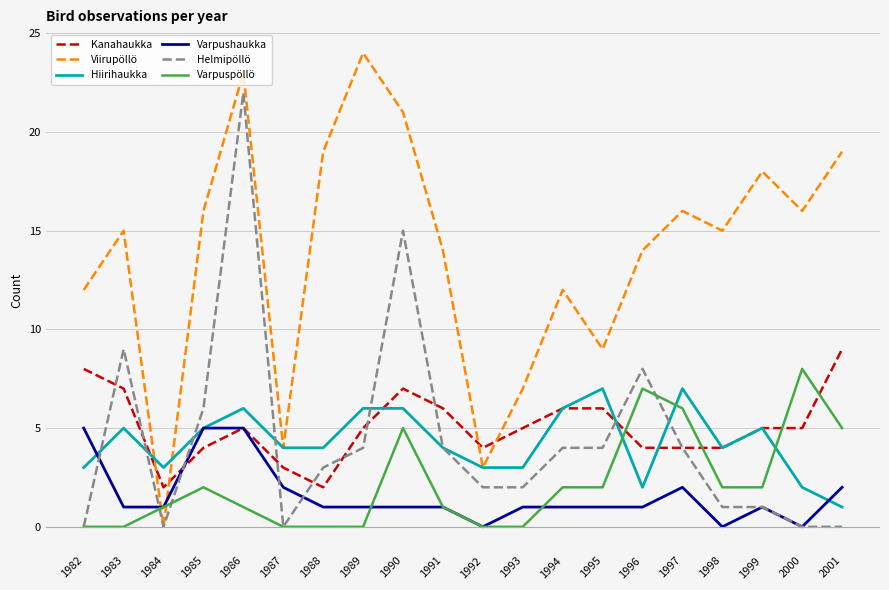

Rank the series by their maximum value, from highest to lowest.

Viirupöllö, Helmipöllö, Kanahaukka, Varpuspöllö, Hiirihaukka, Varpushaukka